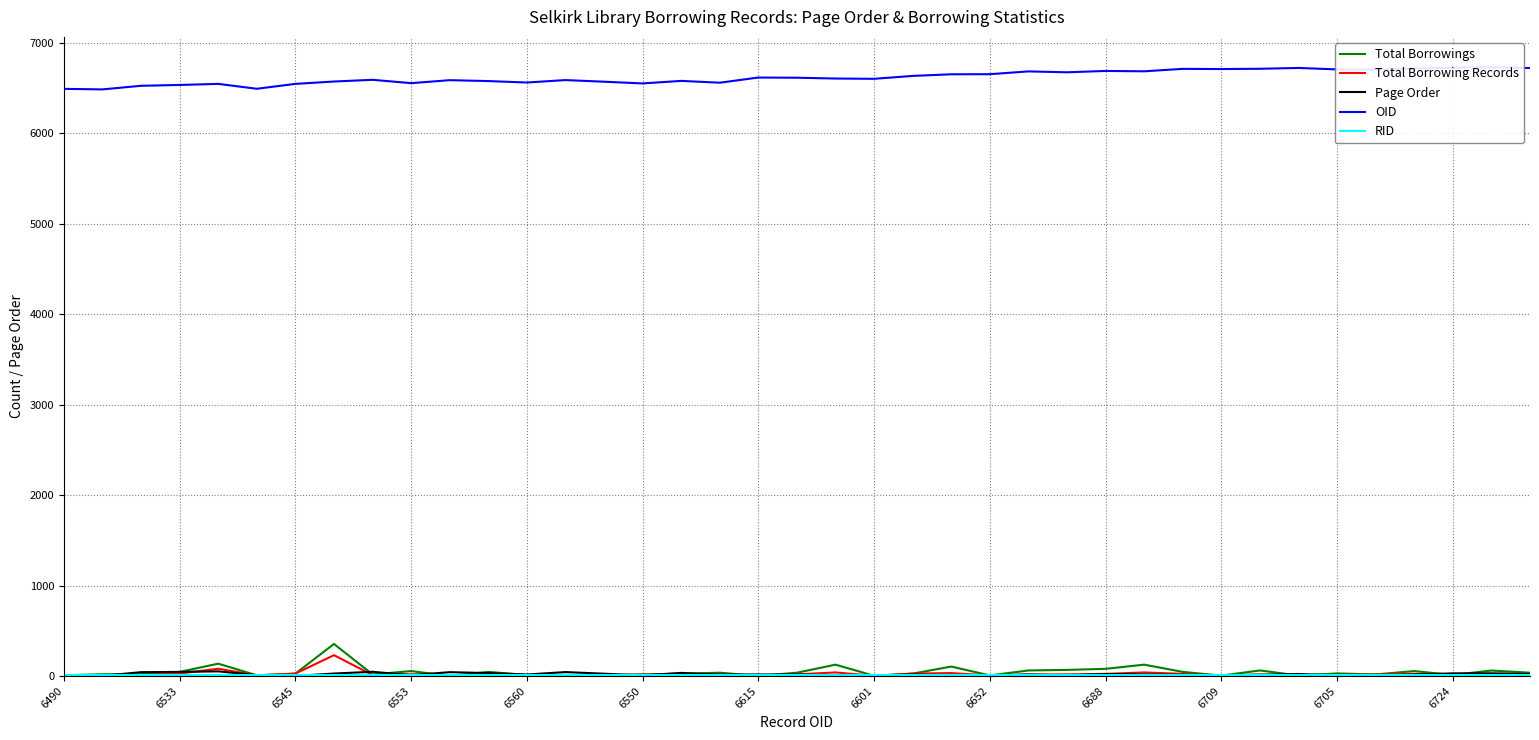

True or false: Page Order and Total Borrowing Records intersect in this chart.

True